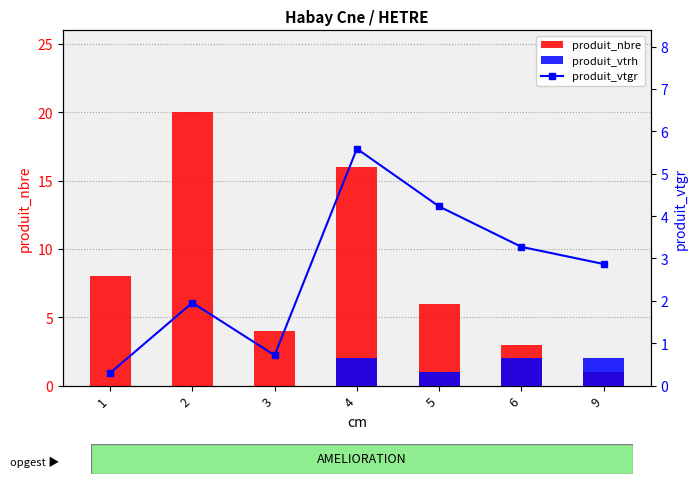

List the series in order of their peak value, lowest first.

produit_vtrh, produit_vtgr, produit_nbre